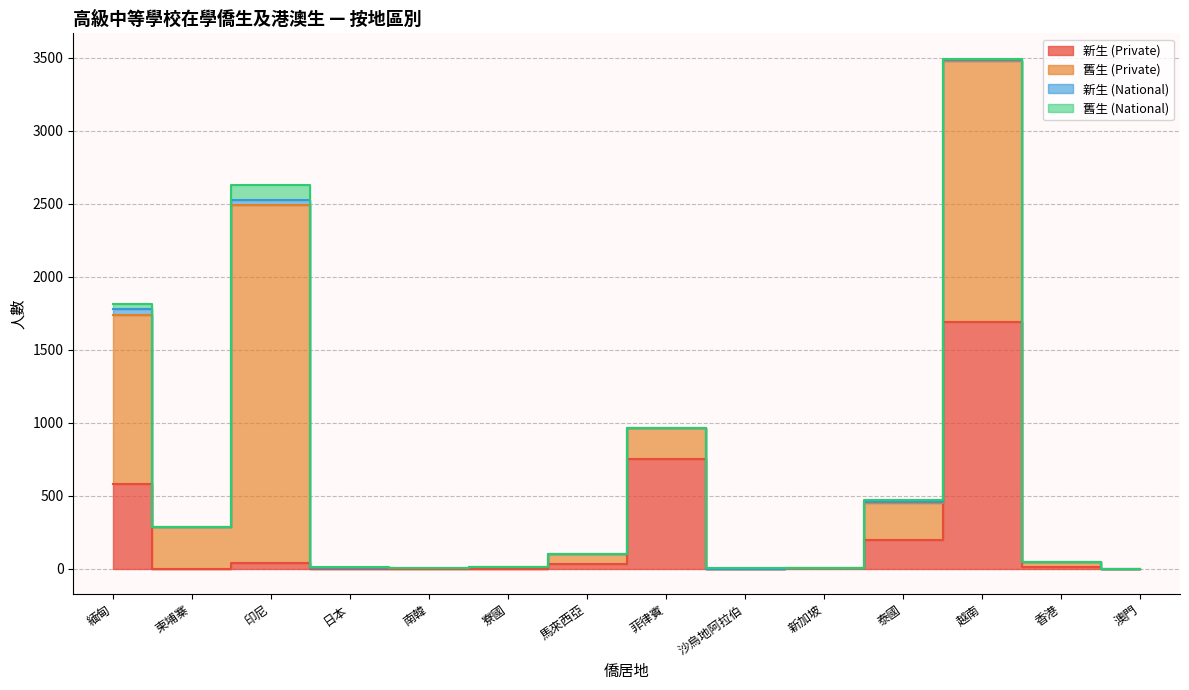

Reading left to right, transcribe all the data shown in this chart.

新生 (Private): 緬甸=582	柬埔寨=0	印尼=39	日本=0	南韓=0	寮國=0	馬來西亞=29	菲律賓=748	沙烏地阿拉伯=0	新加坡=1	泰國=198	越南=1689	香港=13	澳門=0
舊生 (Private): 緬甸=1157	柬埔寨=287	印尼=2450	日本=2	南韓=1	寮國=8	馬來西亞=73	菲律賓=215	沙烏地阿拉伯=0	新加坡=0	泰國=250	越南=1791	香港=29	澳門=0
新生 (National): 緬甸=36	柬埔寨=0	印尼=39	日本=3	南韓=0	寮國=0	馬來西亞=1	菲律賓=0	沙烏地阿拉伯=0	新加坡=0	泰國=6	越南=3	香港=0	澳門=0
舊生 (National): 緬甸=39	柬埔寨=0	印尼=100	日本=3	南韓=1	寮國=0	馬來西亞=0	菲律賓=1	沙烏地阿拉伯=1	新加坡=0	泰國=15	越南=9	香港=4	澳門=0